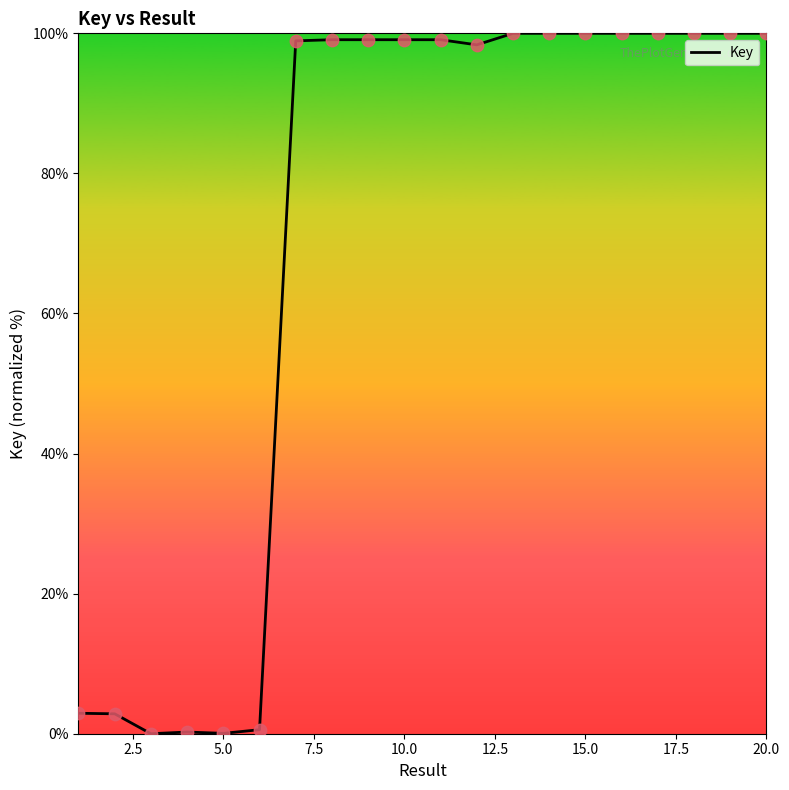

What is the difference between the maximum and minimum values?

100.0